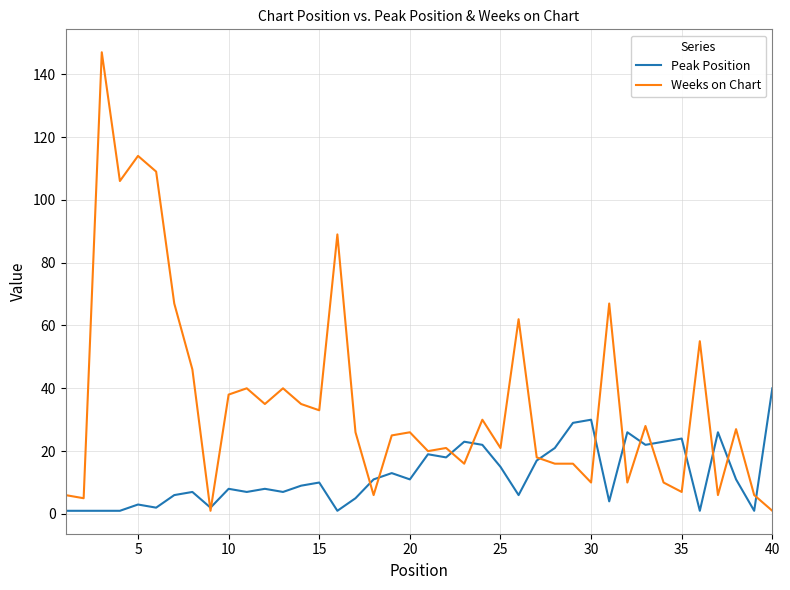

Which series has the largest total across all categories?

Weeks on Chart